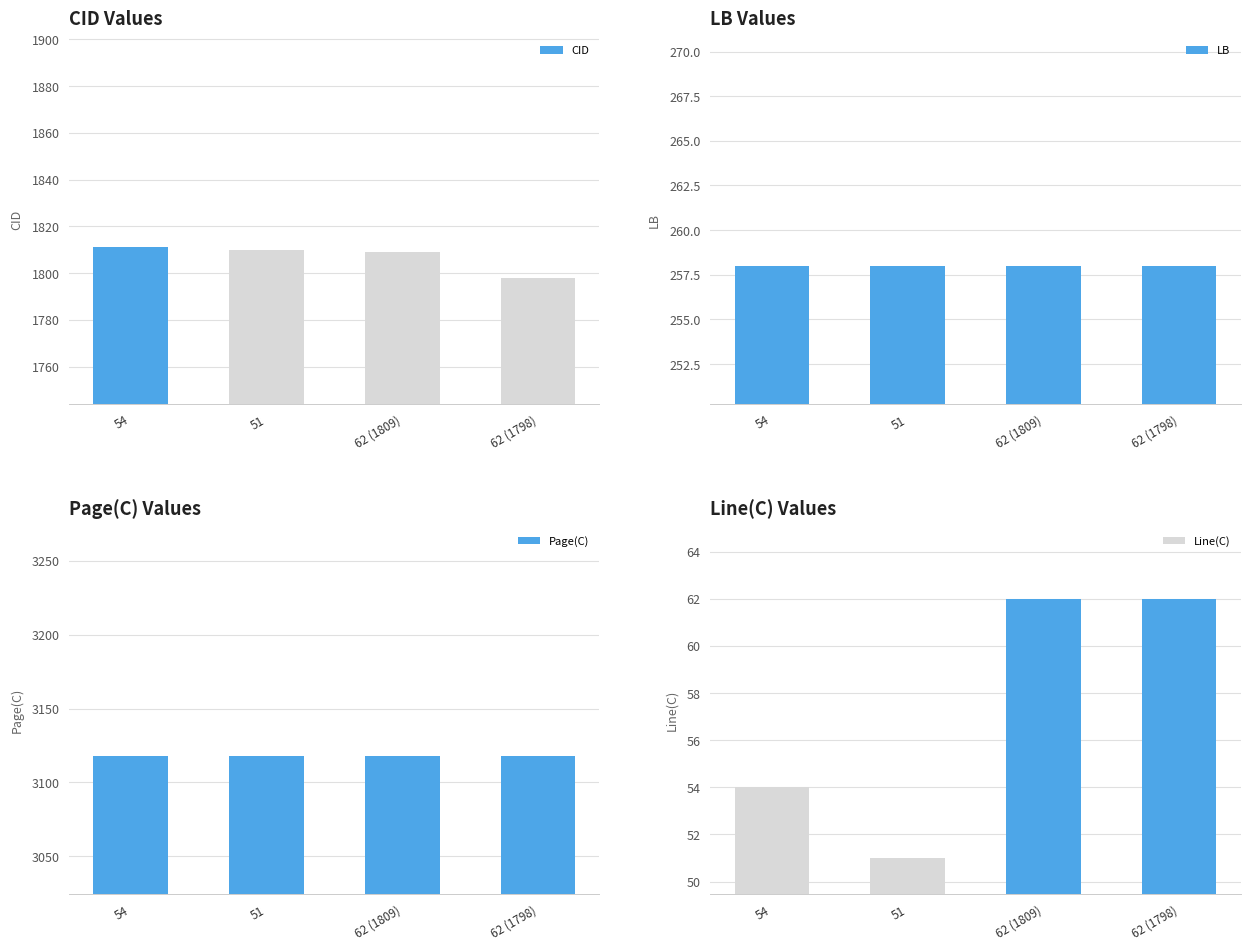

Reading left to right, what are all the values shown in this chart?

CID: 54=1811	51=1810	62 (1809)=1809	62 (1798)=1798
LB: 54=258	51=258	62 (1809)=258	62 (1798)=258
Page(C): 54=3118	51=3118	62 (1809)=3118	62 (1798)=3118
Line(C): 54=54	51=51	62 (1809)=62	62 (1798)=62